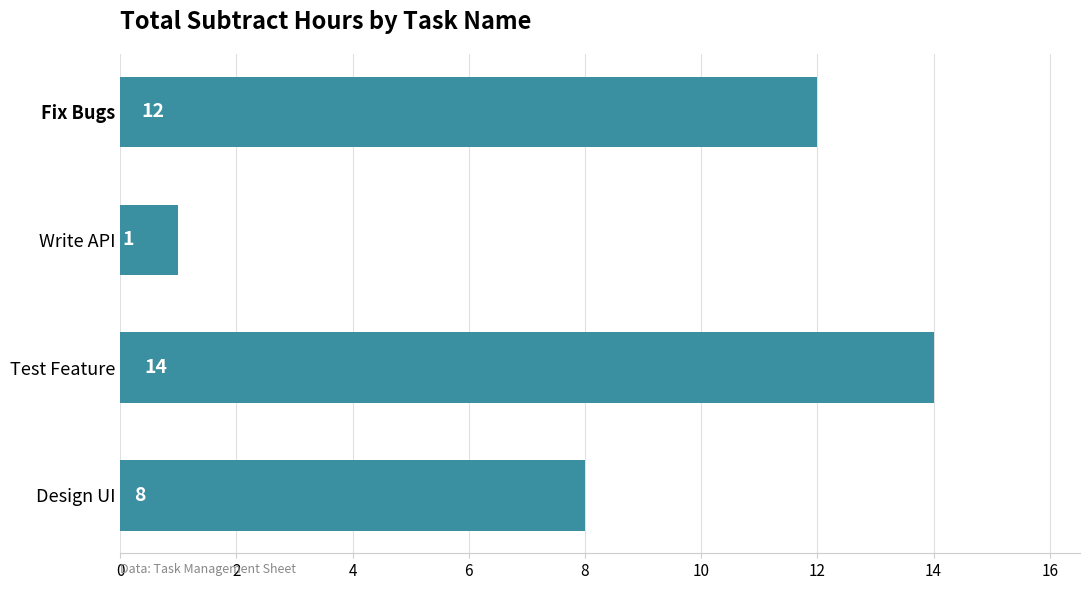

Count the values in the range 8 to 14.

3